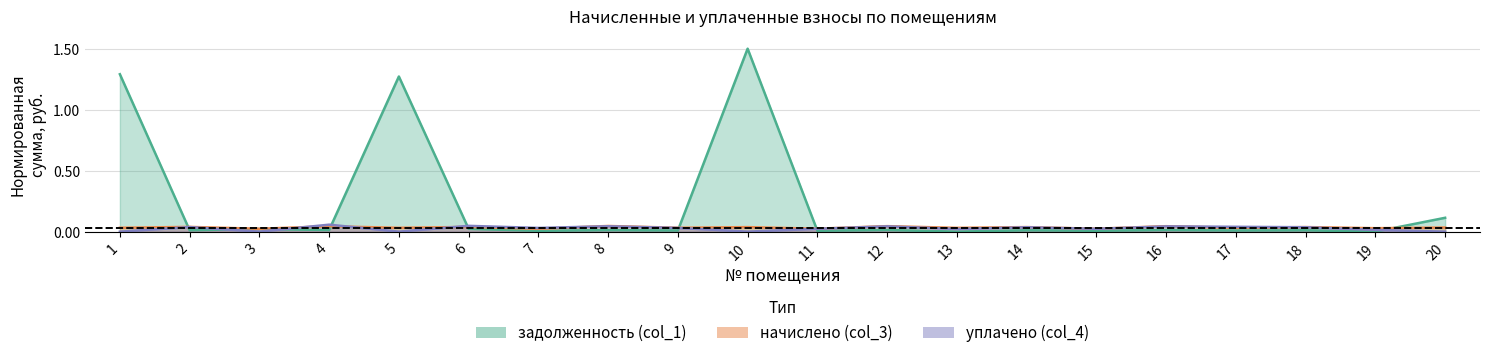

Where is начислено (col_3) nearest to the value 0?

7